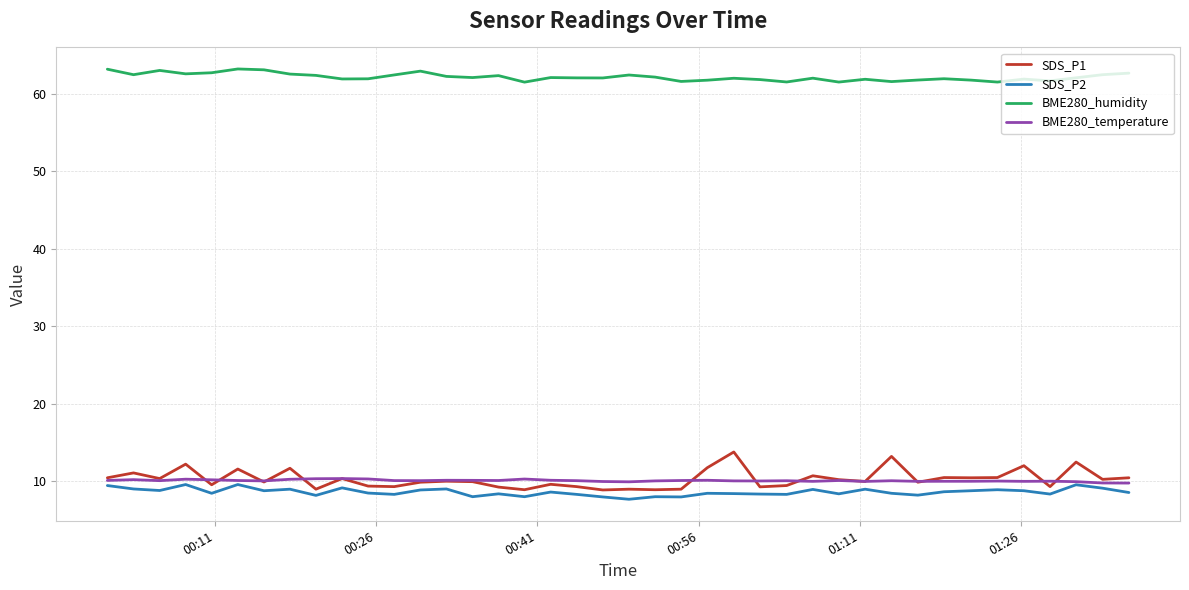

True or false: BME280_humidity and SDS_P2 cross at least once.

False